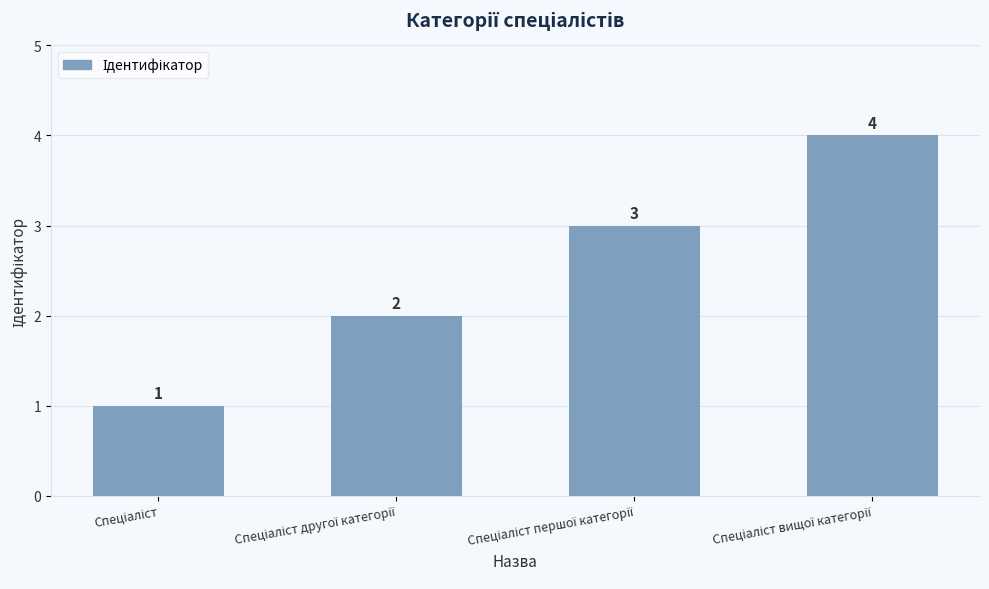

How many values are between 2 and 4?

3